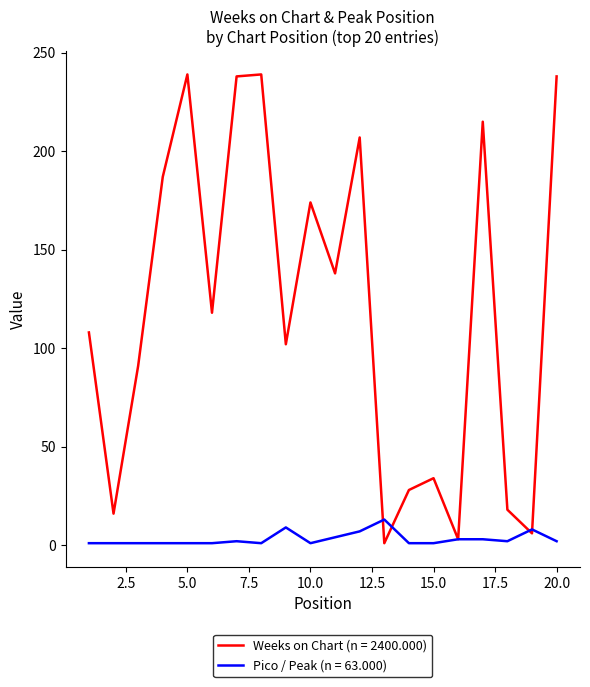

How many lines are shown in the chart?

2